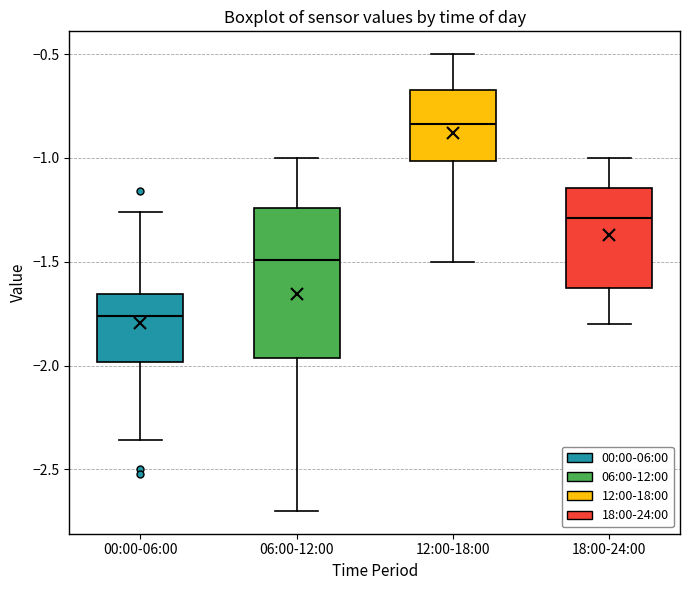

Reading left to right, transcribe this box plot: for each box, give where its median line is, the range the box spans, and where its two whiskers end, as read against the y-axis. The values are not printed on the chart, so give them approximately, as read against the axis.

00:00-06:00: median -1.75, box -2.00 to -1.65, whiskers -2.35 to -1.25
06:00-12:00: median -1.50, box -1.95 to -1.25, whiskers -2.70 to -1.00
12:00-18:00: median -0.85, box -1.00 to -0.65, whiskers -1.50 to -0.50
18:00-24:00: median -1.30, box -1.65 to -1.15, whiskers -1.80 to -1.00